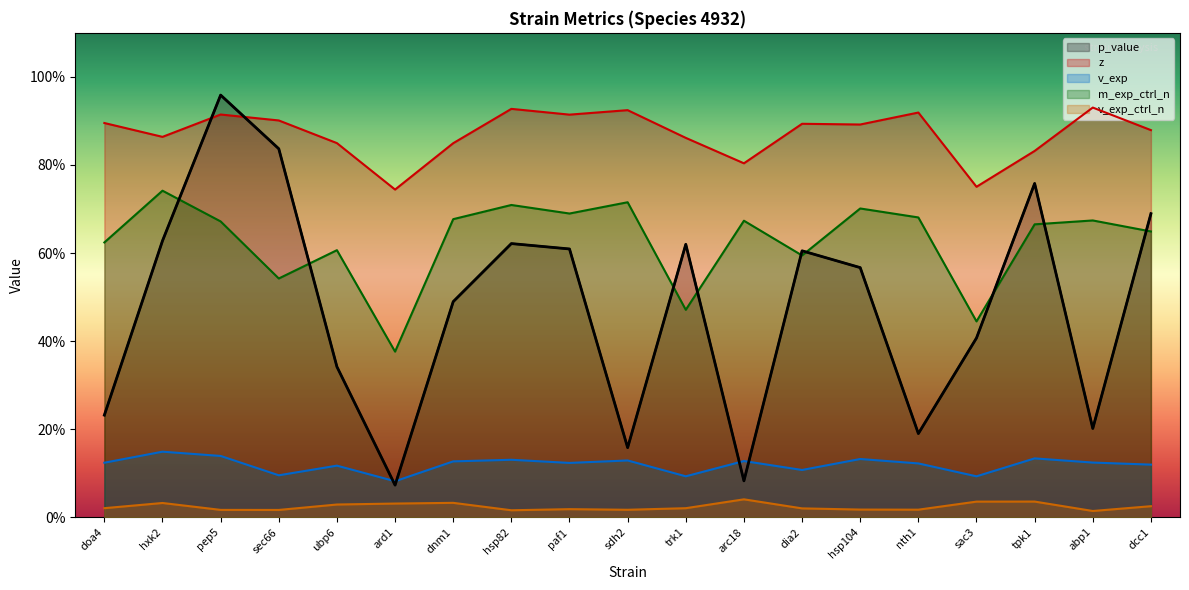

How many interior local valleys does the v_exp_ctrl_n series have?

5